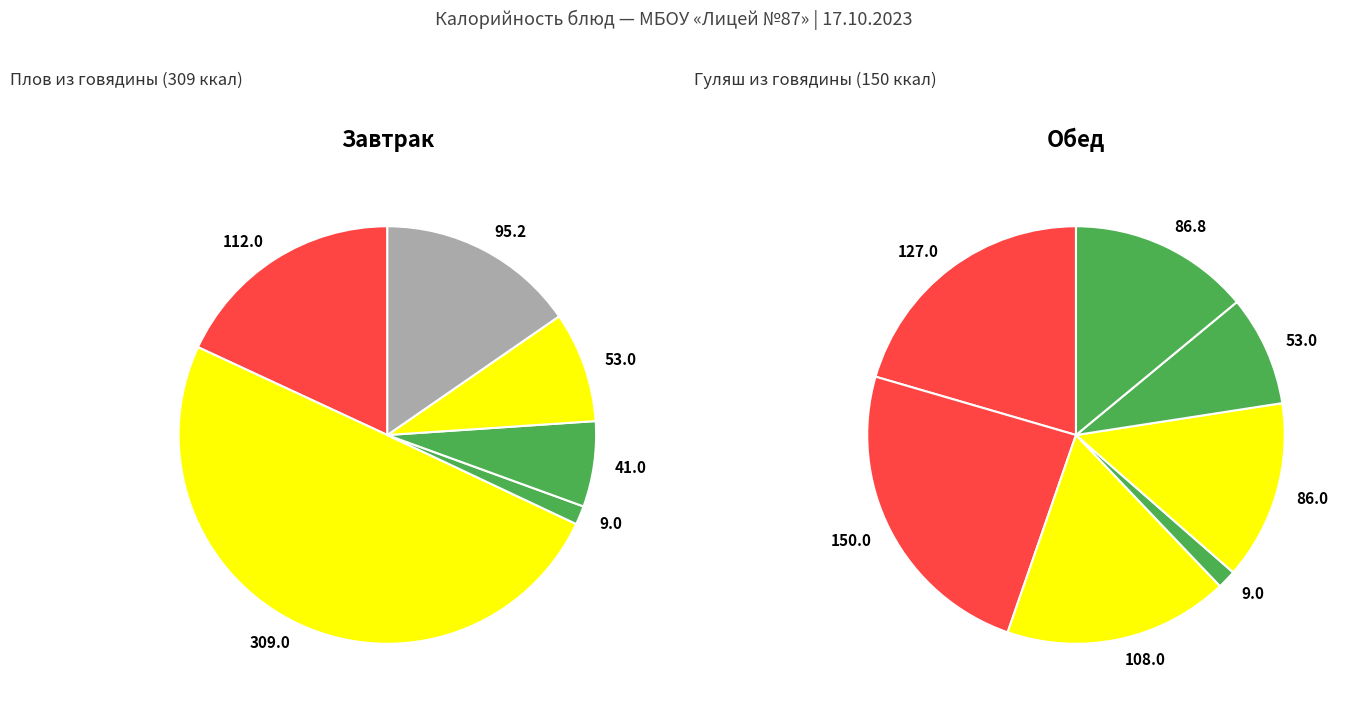

What percentage is the Огурцы свежие slice, to the nearest percent?

1%